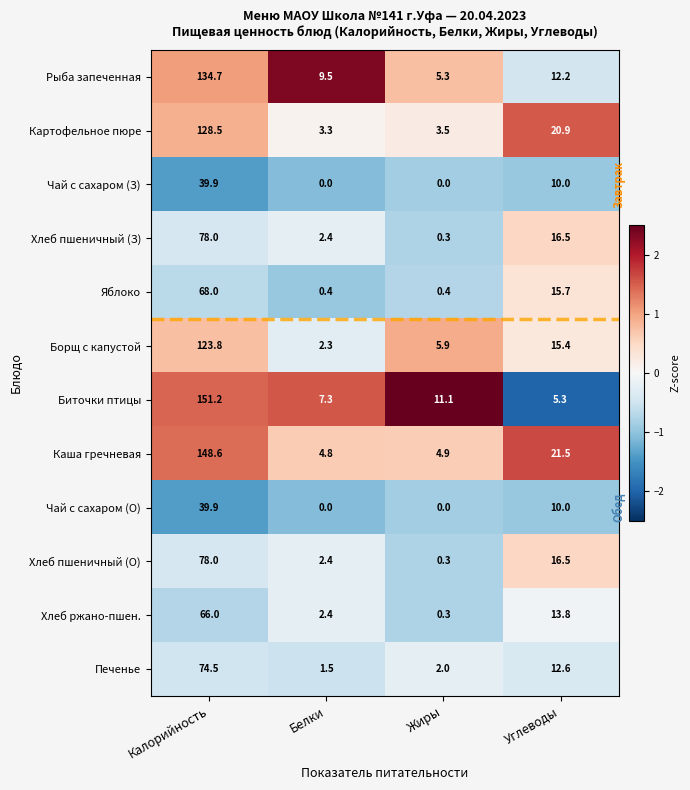

Which series changed the most between Калорийность and Белки?

Биточки птицы